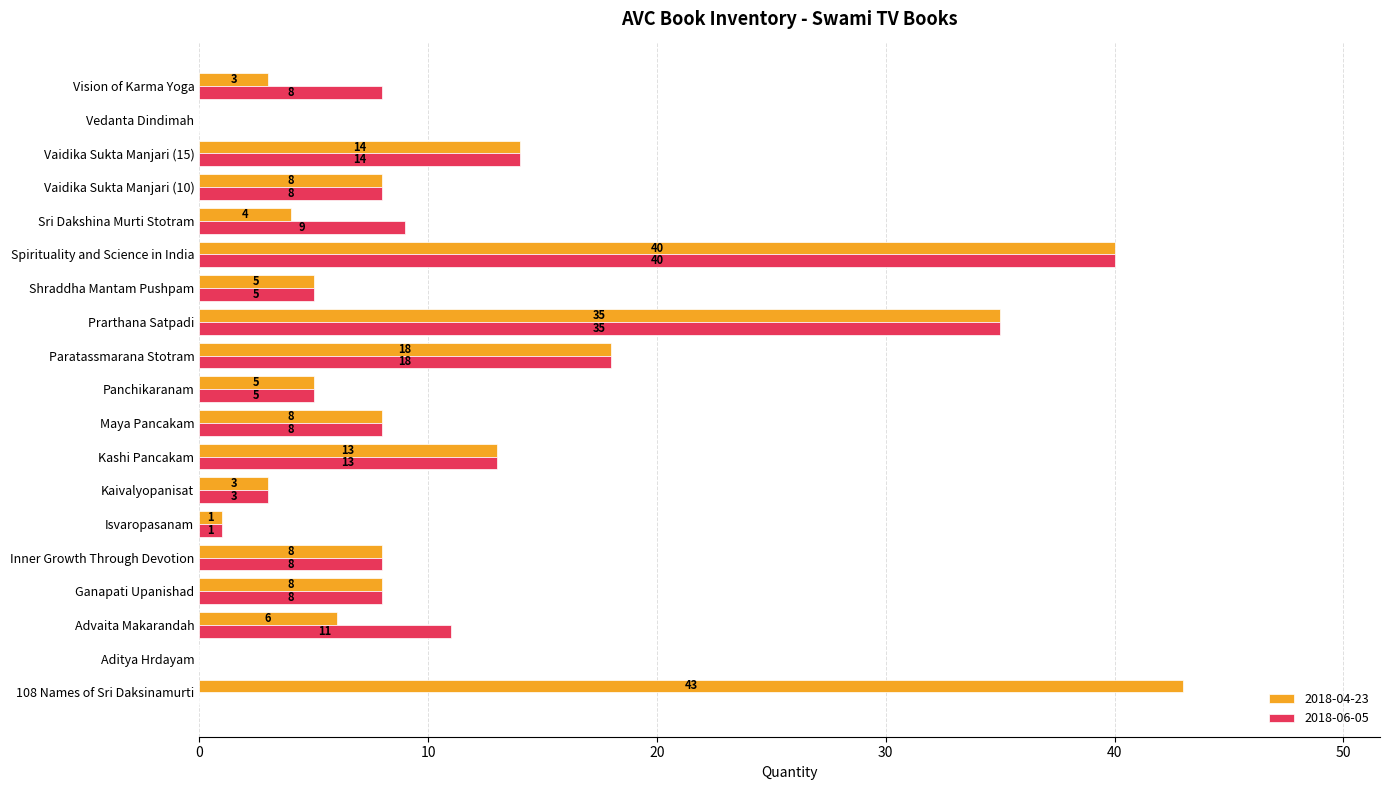

Which series has the largest total across all categories?

2018-04-23